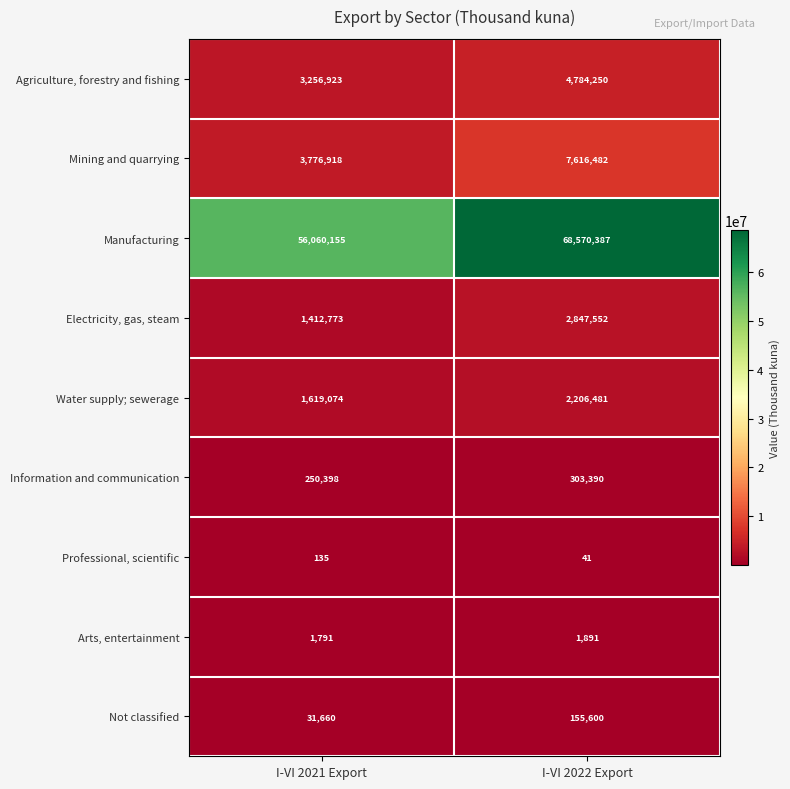

Which series has the widest spread of values?

Manufacturing